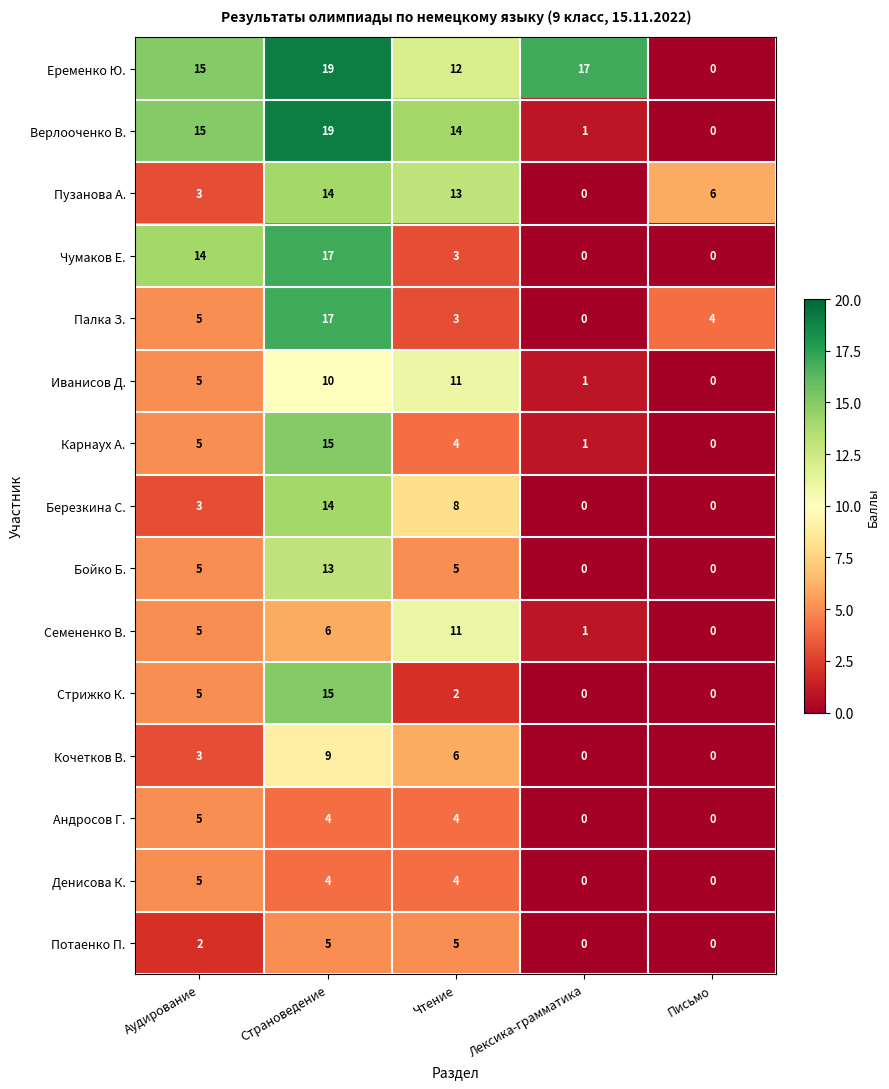

What value does the Палка З. series have at Страноведение?

17